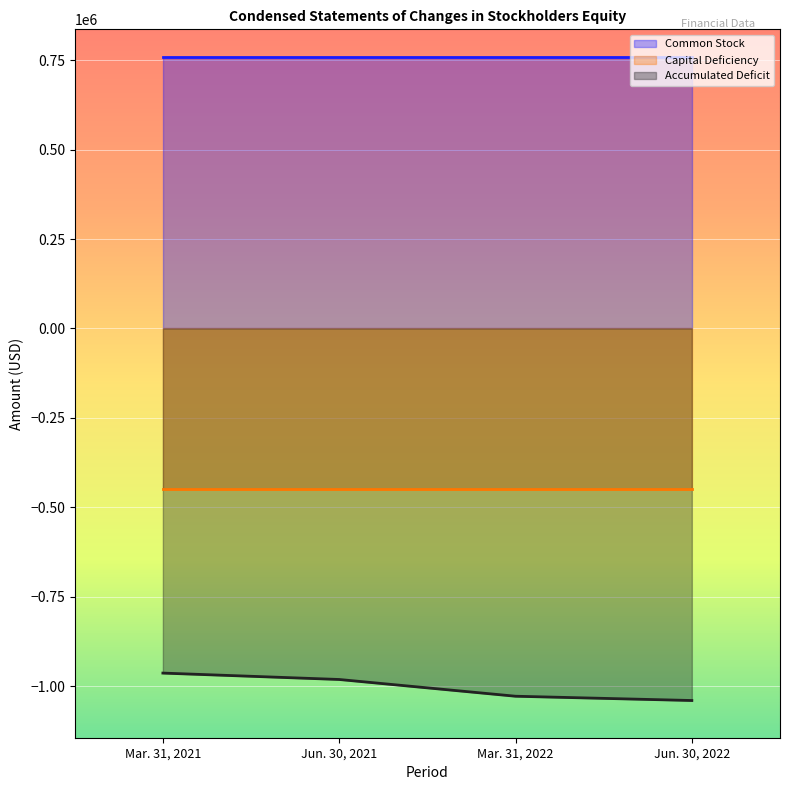

Which series changed the most between Jun. 30, 2021 and Jun. 30, 2022?

Accumulated Deficit